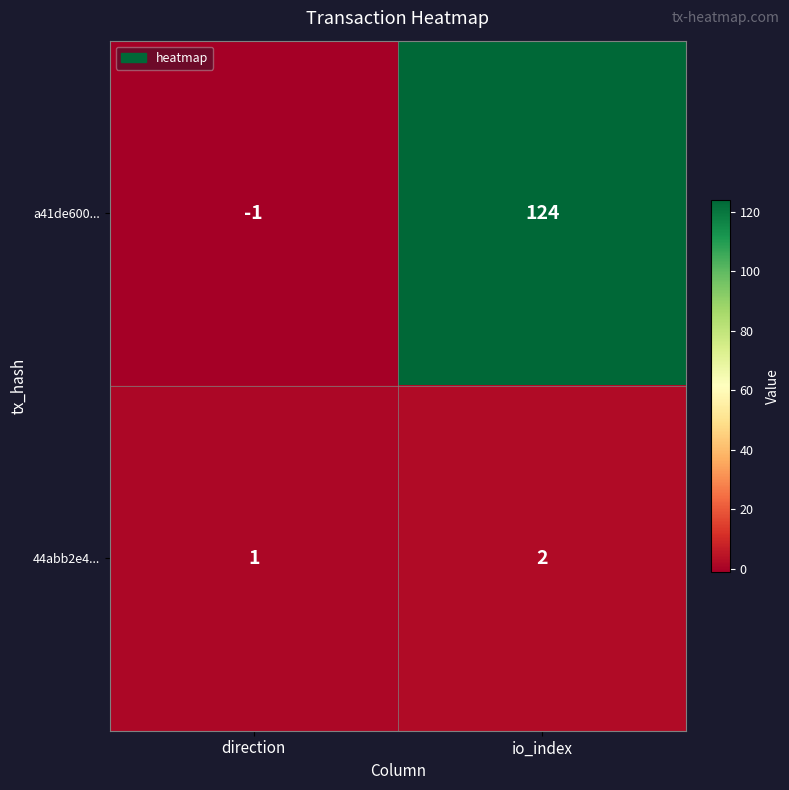

What is the sum of all a41de600... values?

123